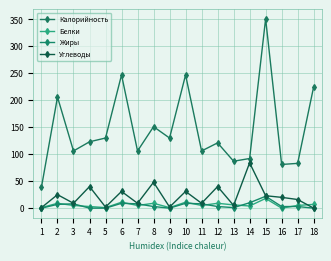

Which category has the highest value in the Жиры series?

15